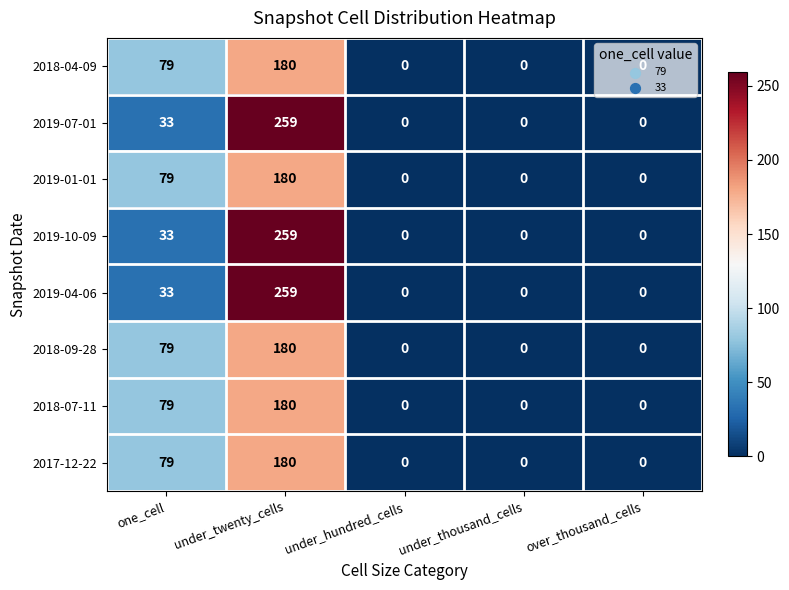

What is the average value of the 2019-01-01 series?

52